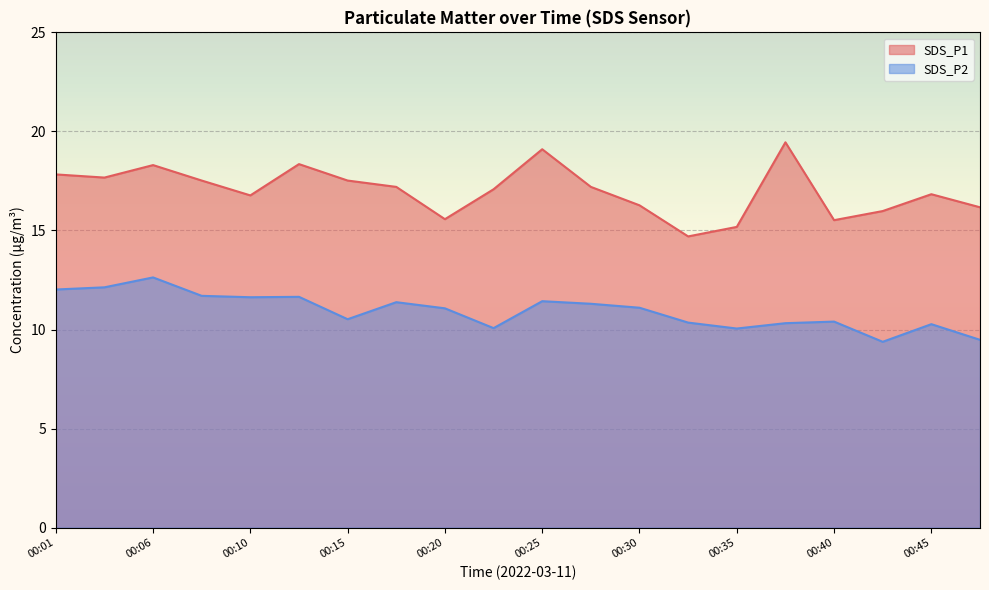

In SDS_P1, how many points are lower than both neighbors (excluding endpoints)?

5